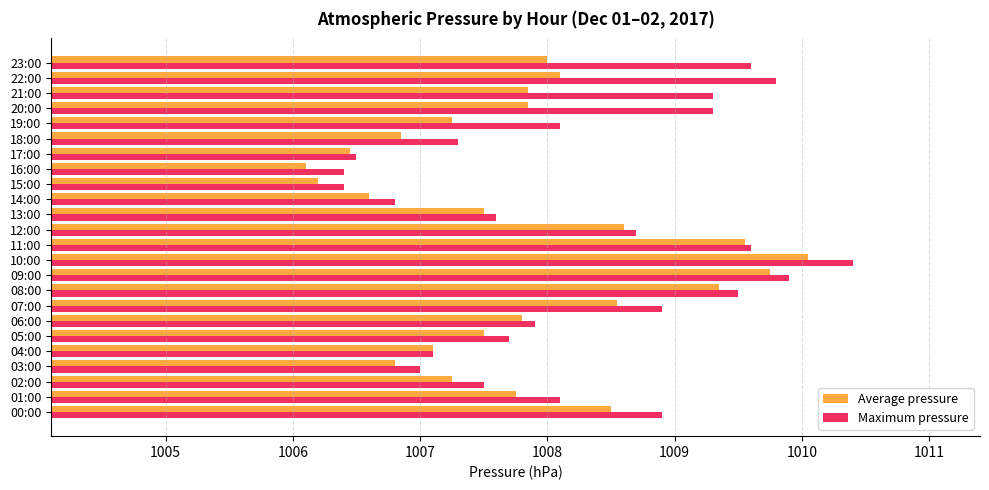

Rank the series by their maximum value, from highest to lowest.

Maximum pressure, Average pressure